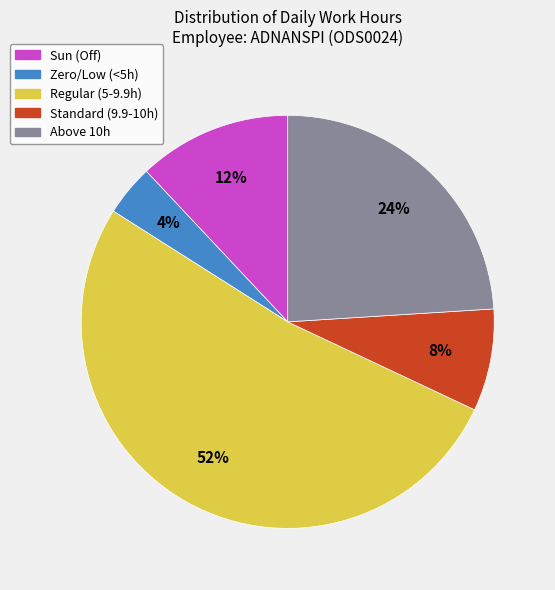

To the nearest percent, what is the average slice percentage?

20%